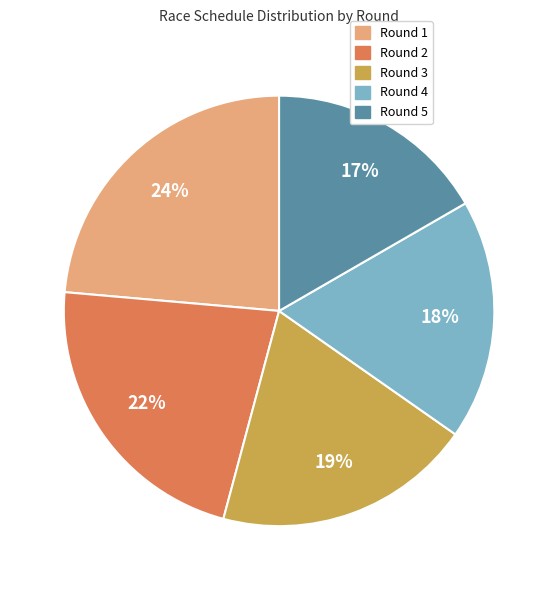

Is Round 5 the majority of the pie?

No